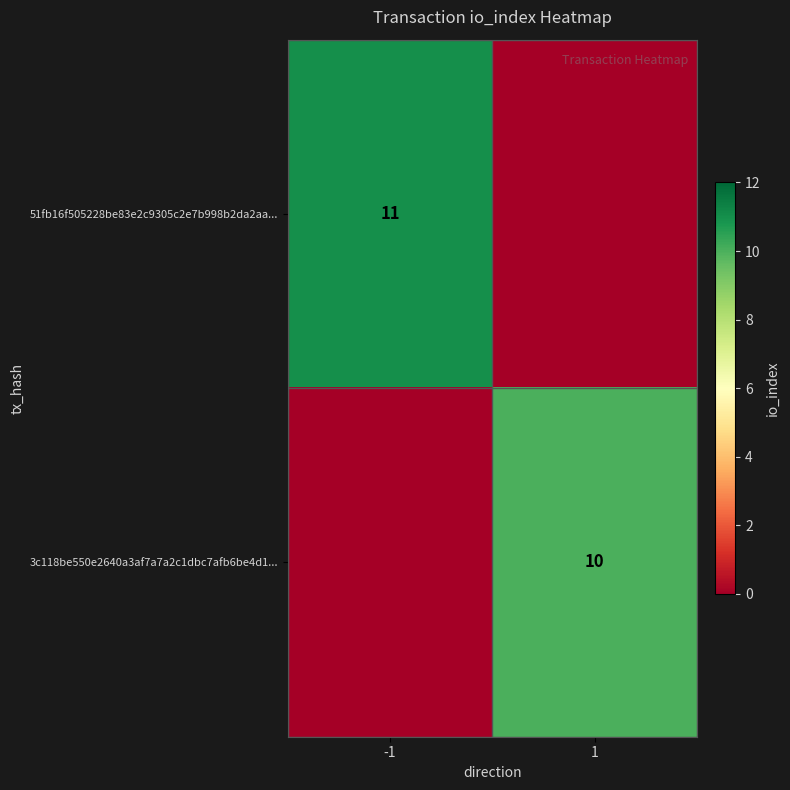

Is it true that 3c118be550e2640a3af7a7a2c1dbc7afb6be4d1... equals 6 at 1?

False